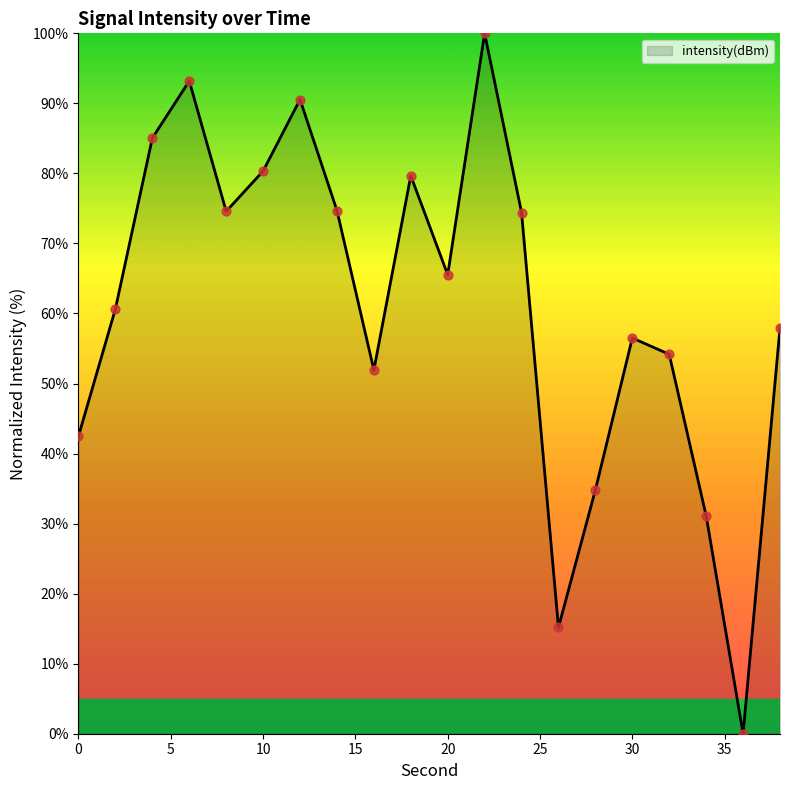

What is the difference between the maximum and minimum values?

100.0